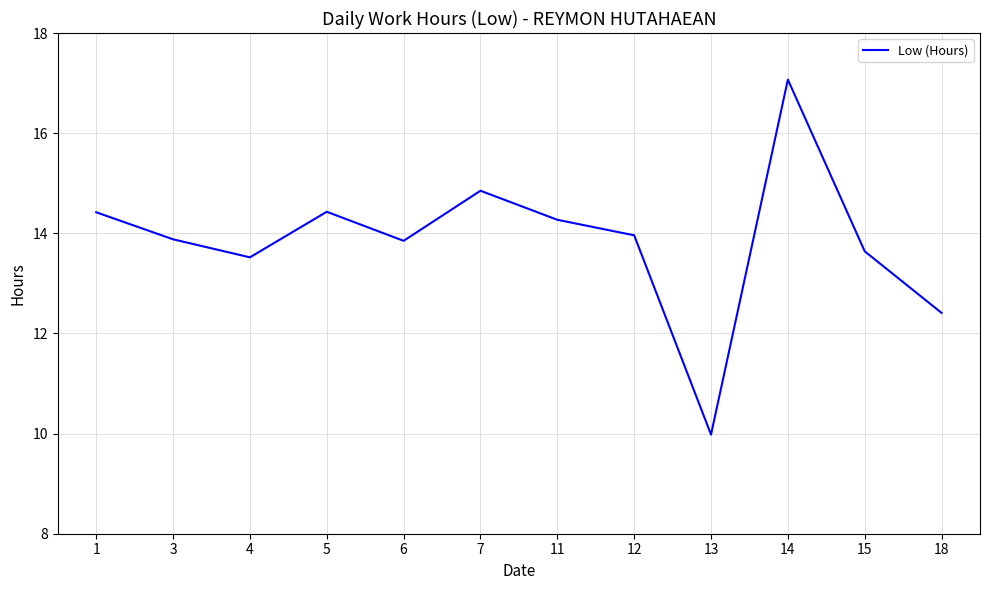

At which category does the data reach its first local peak?

5